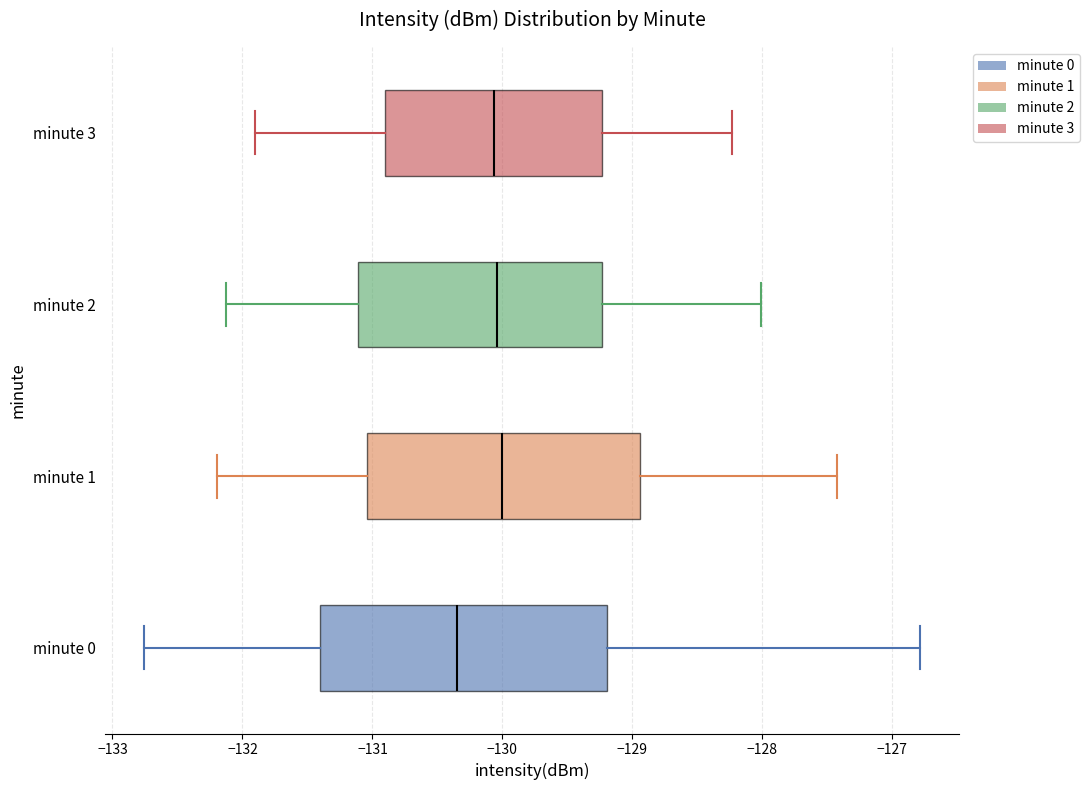

Where does the median line of the box for minute 3 sit on the x-axis? The values are not printed on the chart, so give them approximately, as read against the axis.

-130.1